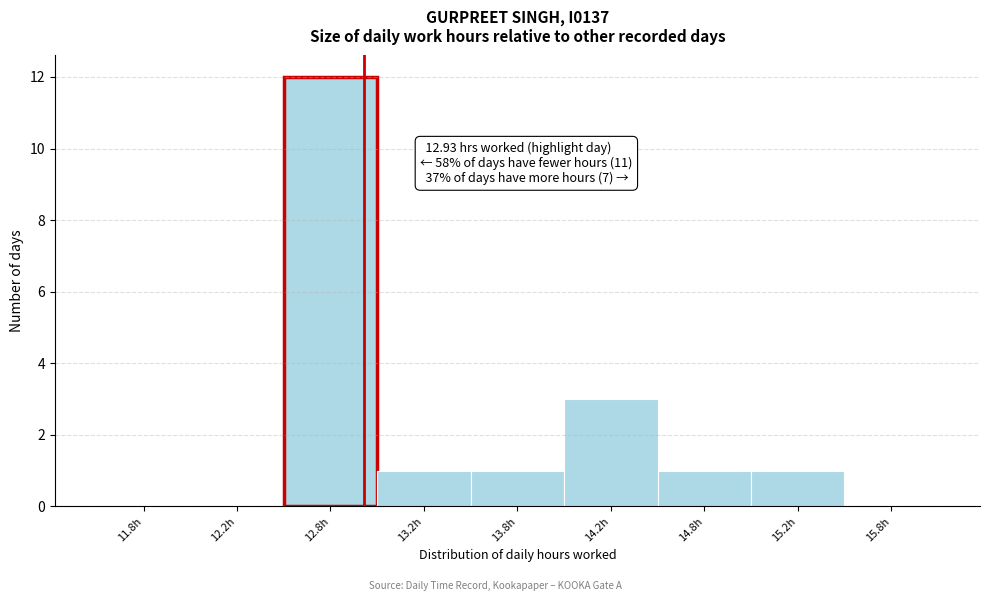

Reading left to right, transcribe all the data shown in this chart.

11.8h=0	12.2h=0	12.8h=12	13.2h=1	13.8h=1	14.2h=3	14.8h=1	15.2h=1	15.8h=0